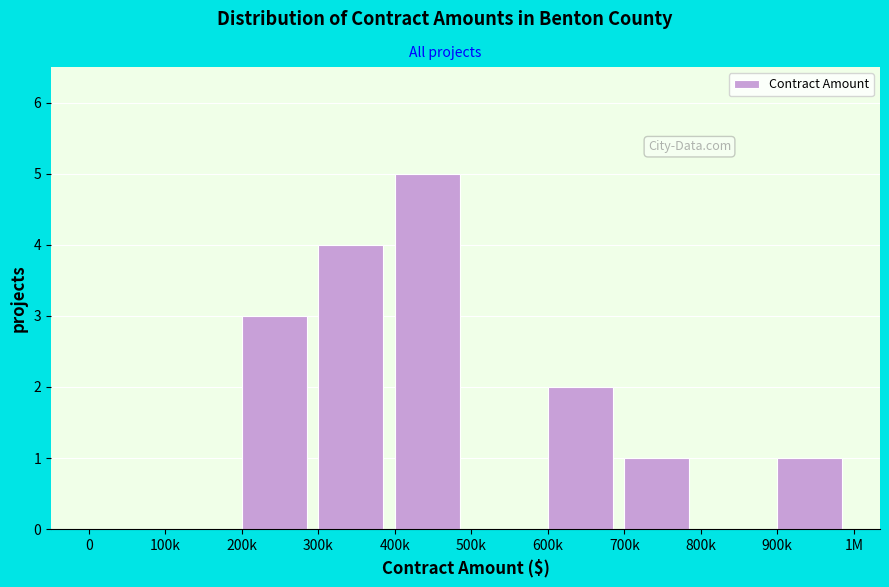

Reading left to right, extract all data points from this chart.

0=0	100k=0	200k=3	300k=4	400k=5	500k=0	600k=2	700k=1	800k=0	900k=1